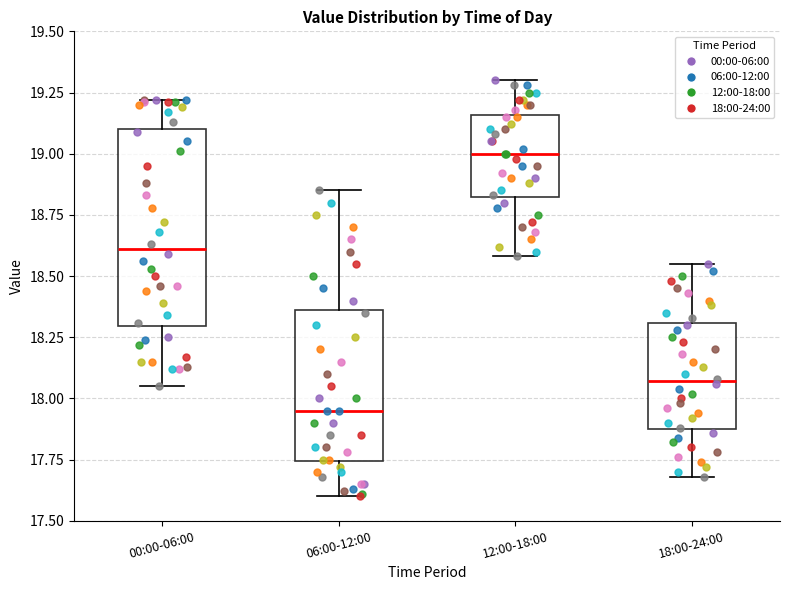

Where is the lower edge of the box for 12:00-18:00 on the y-axis? The values are not printed on the chart, so give them approximately, as read against the axis.

18.80